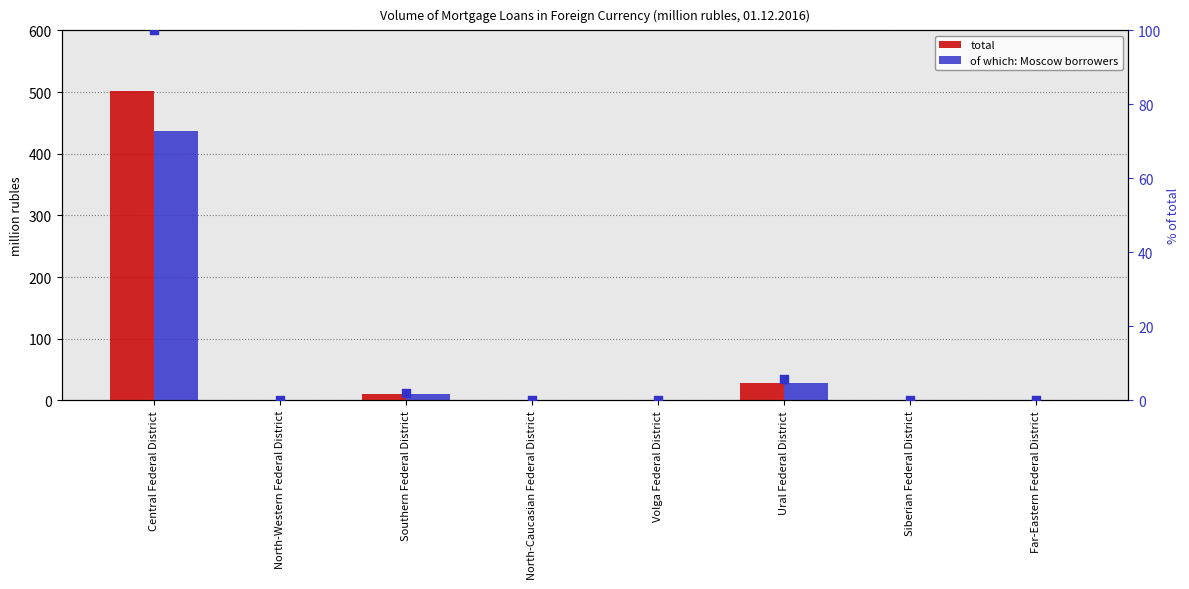

What is the total value across all series at Central Federal District?

1039.0